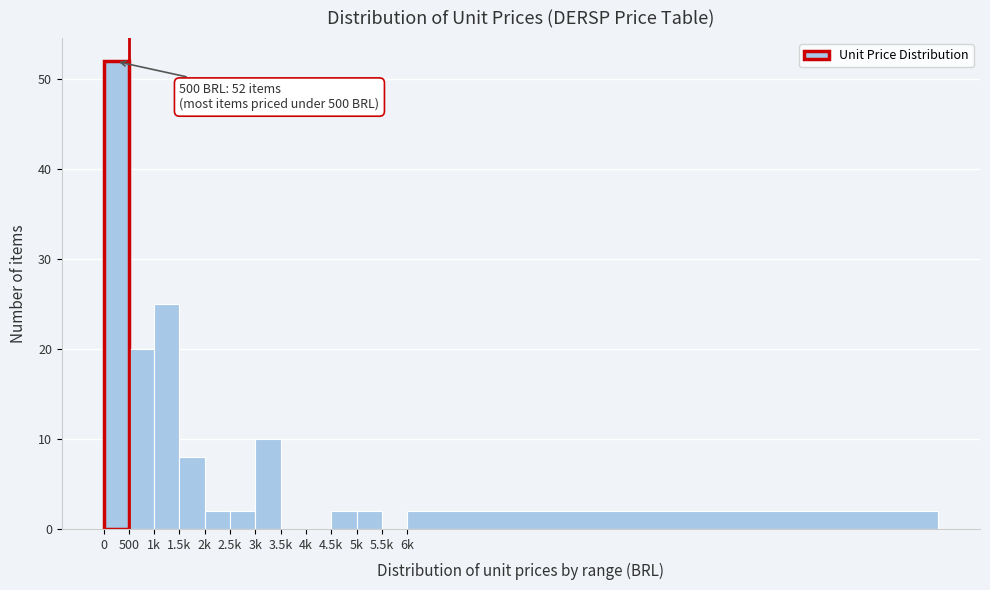

Reading left to right, extract all data points from this chart.

0=52	500=20	1k=25	1.5k=8	2k=2	2.5k=2	3k=10	3.5k=0	4k=0	4.5k=2	5k=2	5.5k=0	6k=2